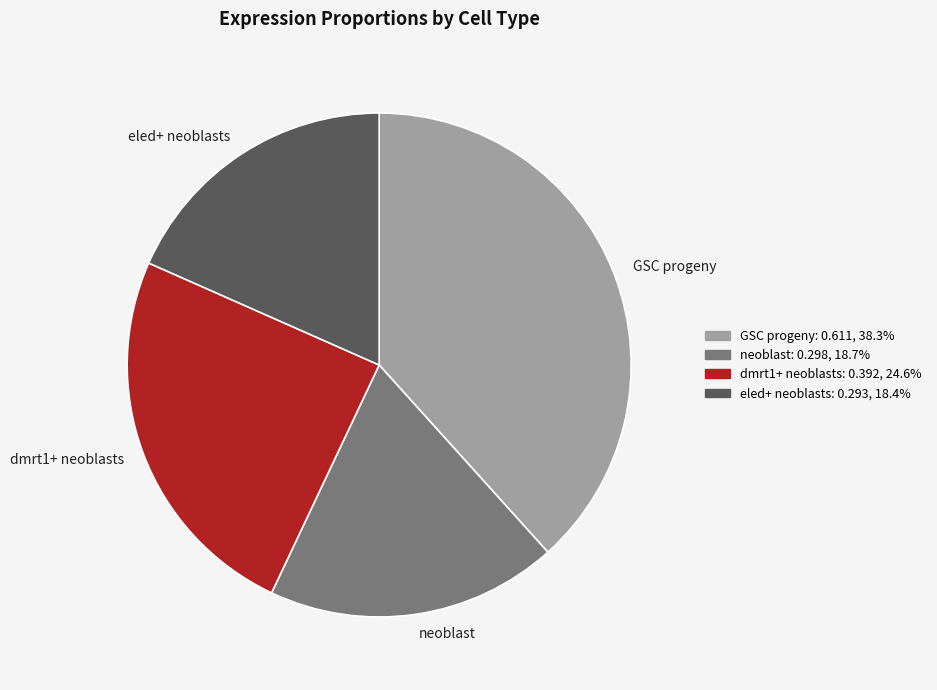

Does any single category account for the majority?

No